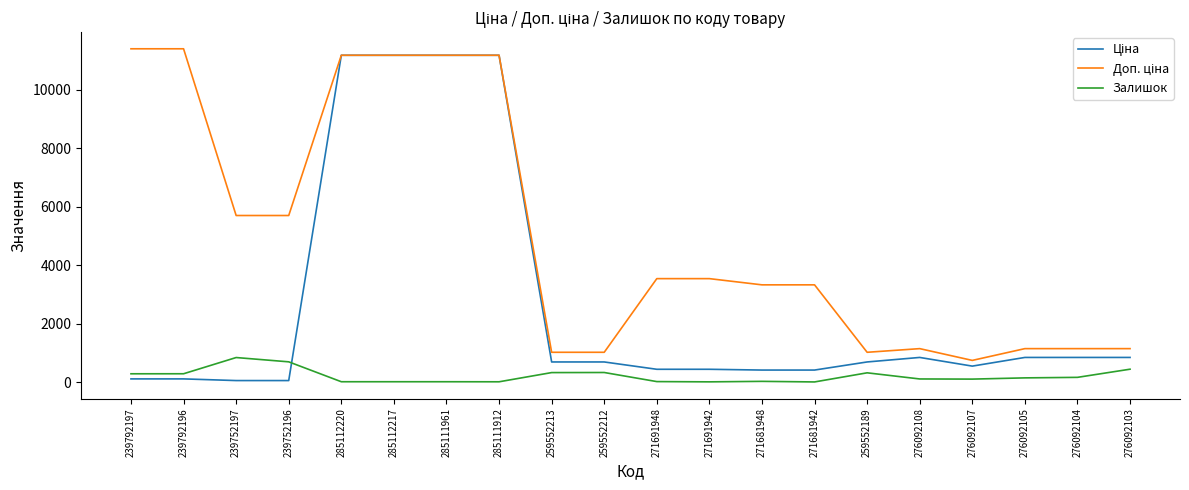

Is it true that Залишок equals 13.0 at 271691942?

True